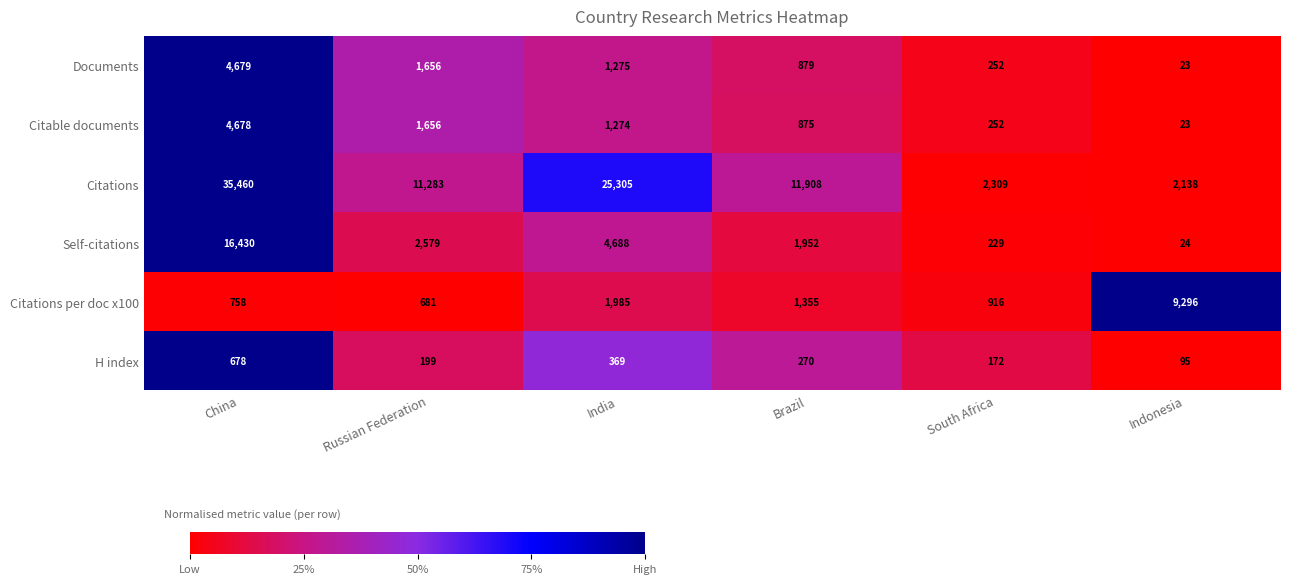

Is it true that Documents equals 23 at Indonesia?

True